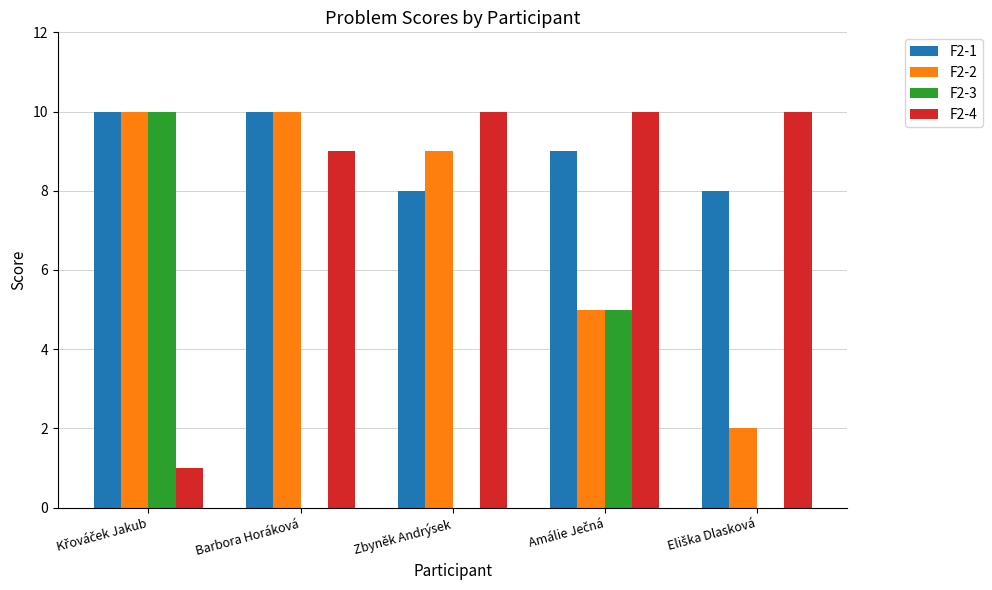

What is the total value across all series at Barbora Horáková?

29